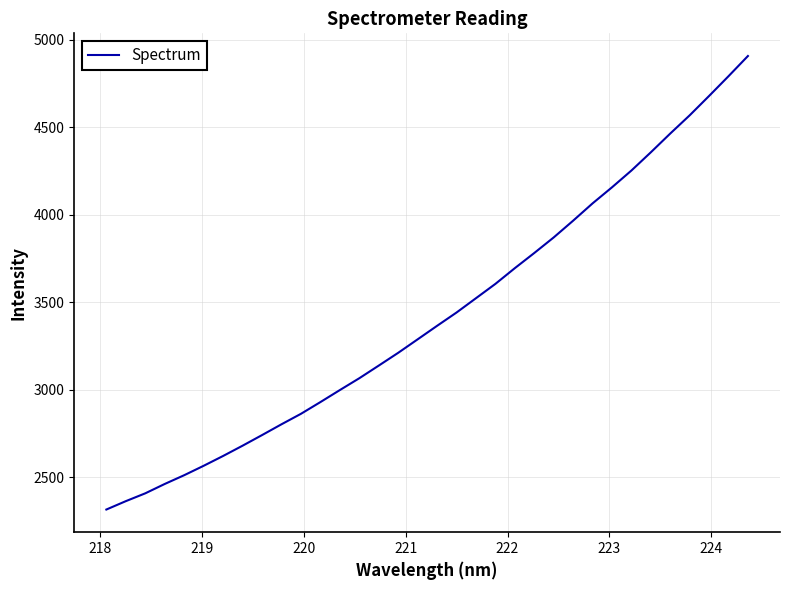

What is the difference between the maximum and second lowest values?

2543.4